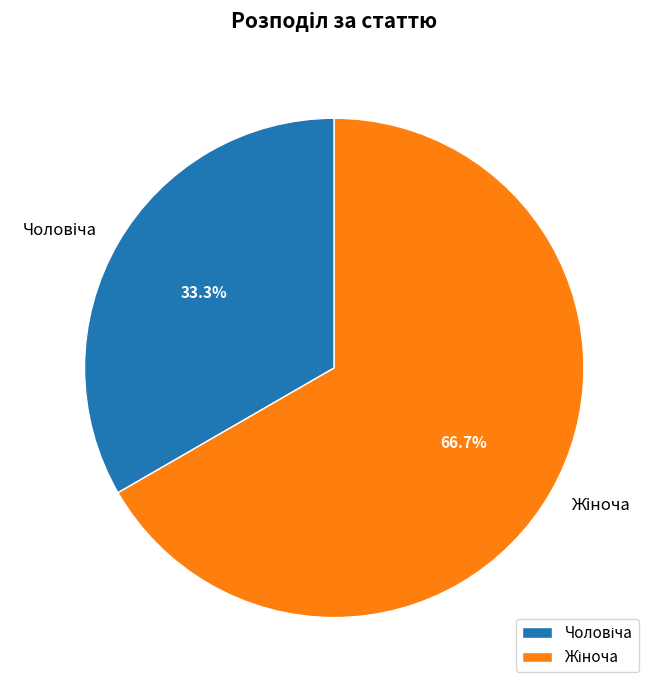

Is there a majority slice in this chart?

Yes